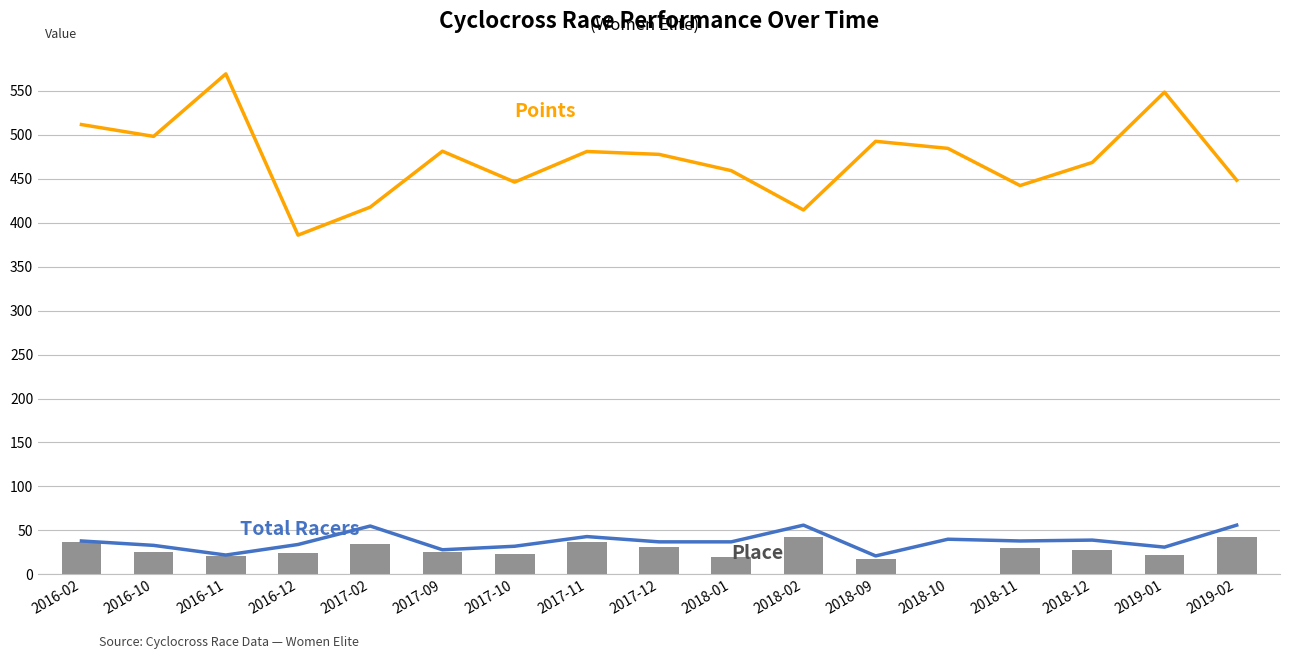

How many groups of bars are there?

17